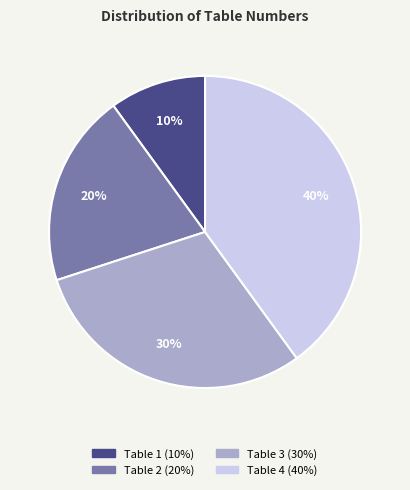

Combined, do Table 1 and Table 2 account for over 50%?

No